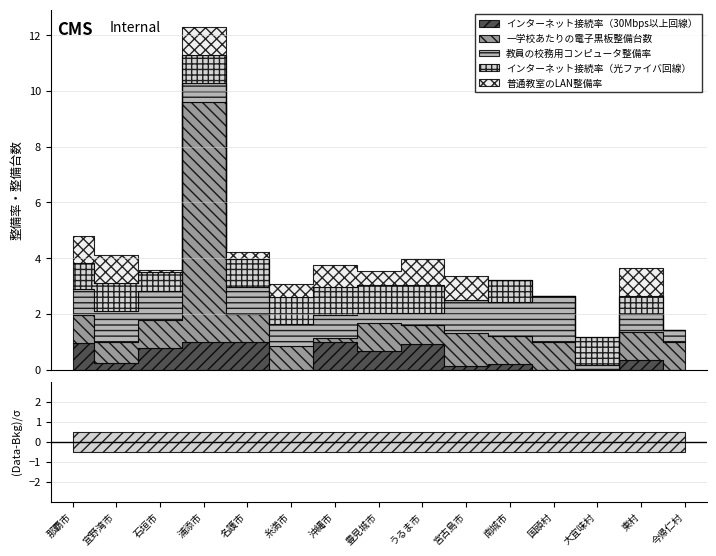

Does the chart display data point markers on the line(s)?

No